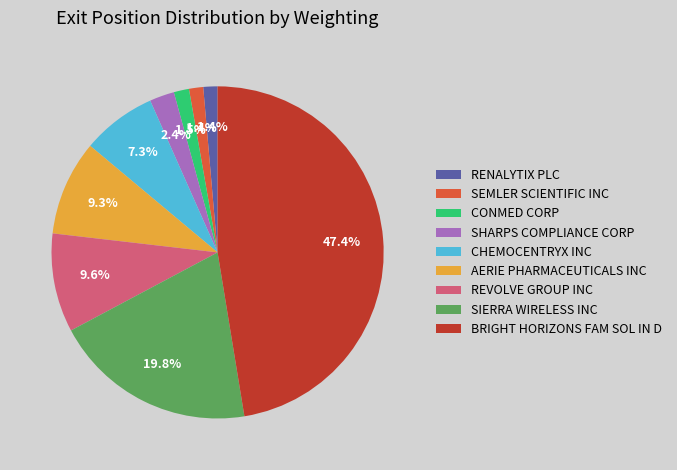

To the nearest percent, what is the difference between the CONMED CORP and AERIE PHARMACEUTICALS INC slice percentages?

8%